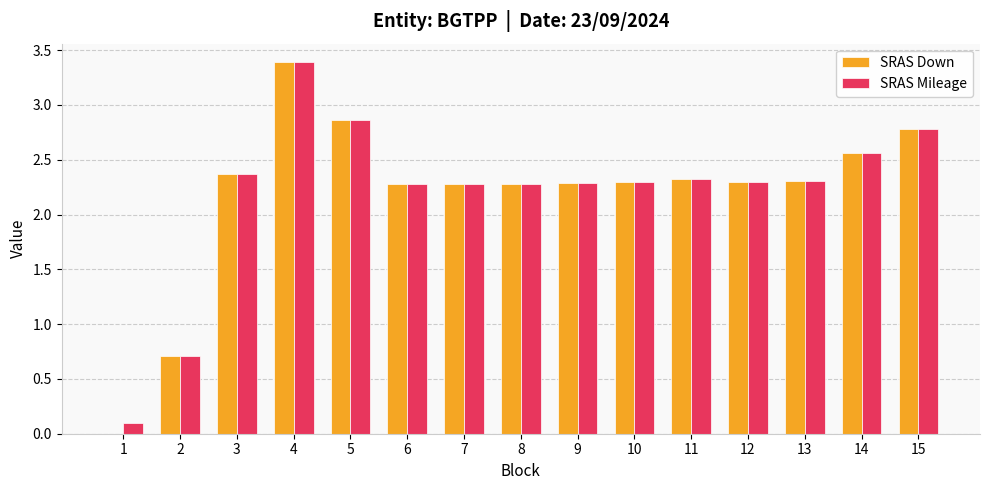

What is the sum of all SRAS Down values?

33.0